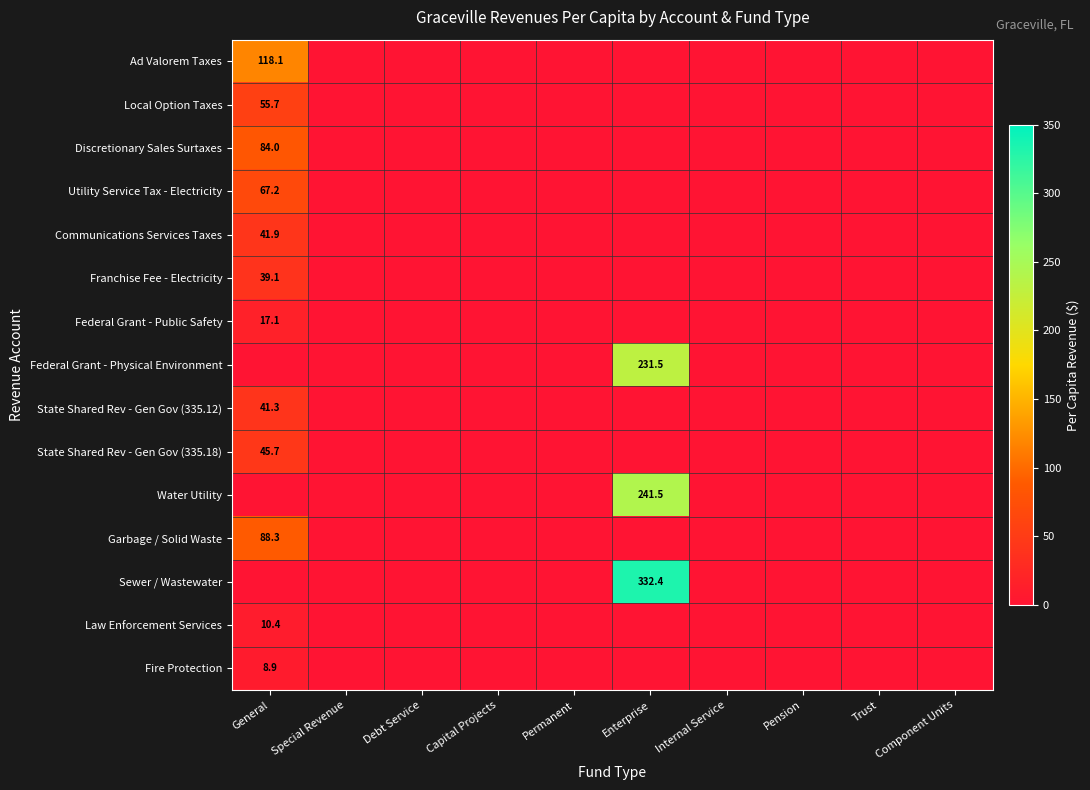

Is it true that Discretionary Sales Surtaxes equals 84.0 at General?

True